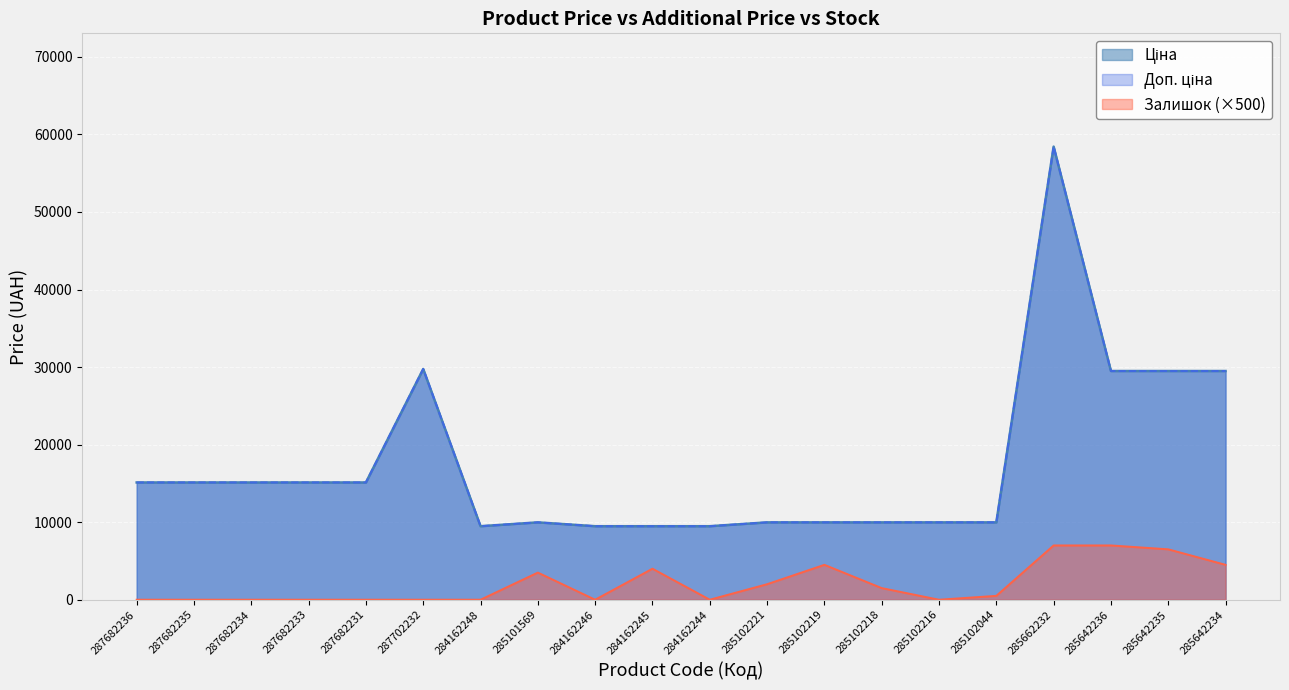

True or false: Залишок and Доп. ціна cross at least once.

False